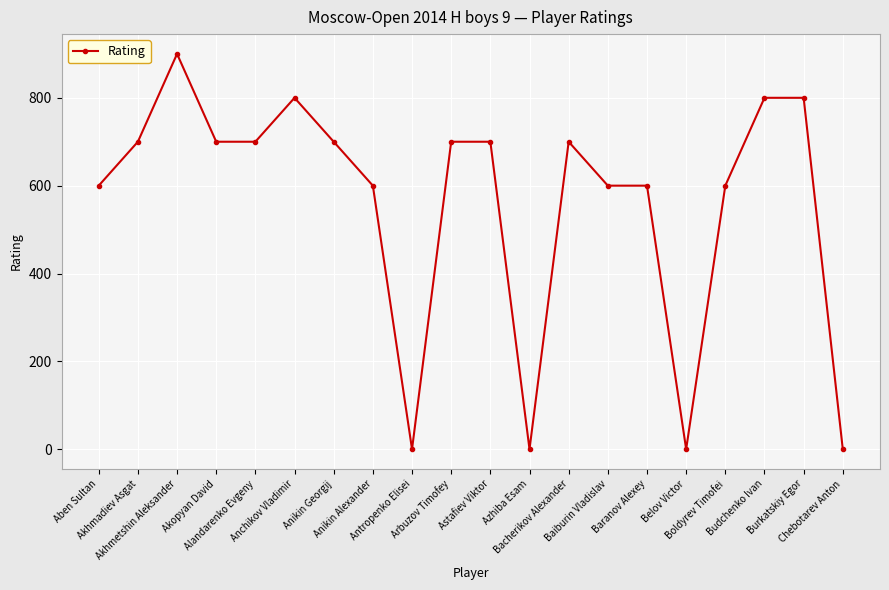

What is the maximum value shown in the chart?

900